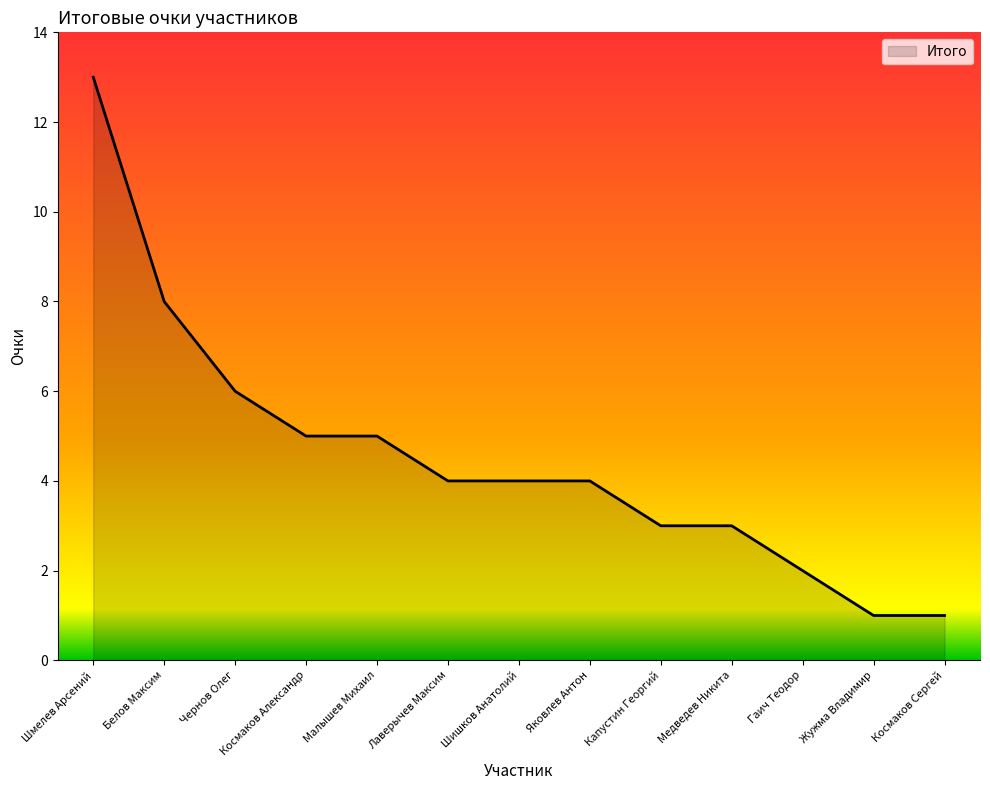

True or false: the data shows 8 at Белов Максим.

True